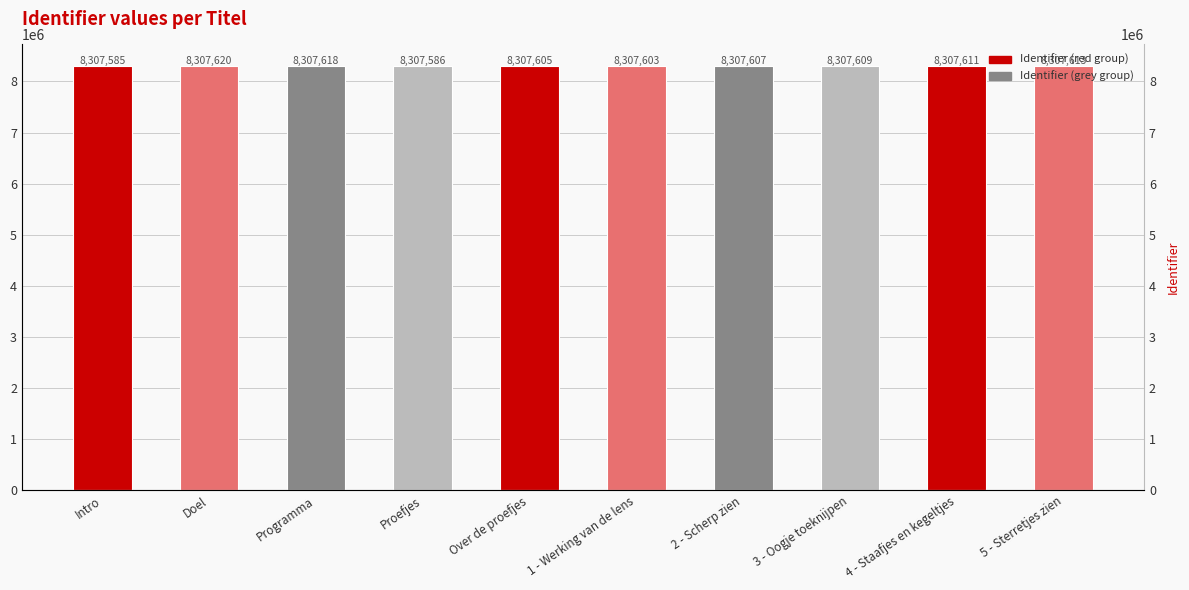

Which label corresponds to the largest value in the chart?

Doel